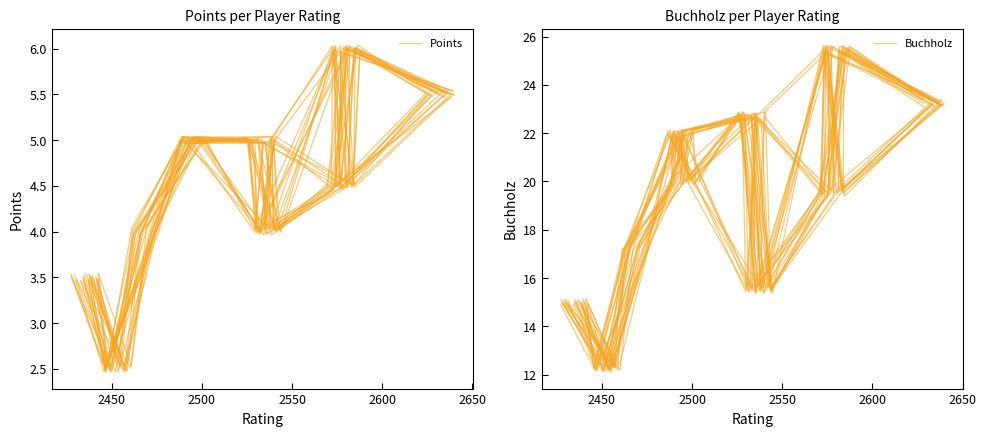

True or false: Points has more than 2 points higher than both neighbors.

True